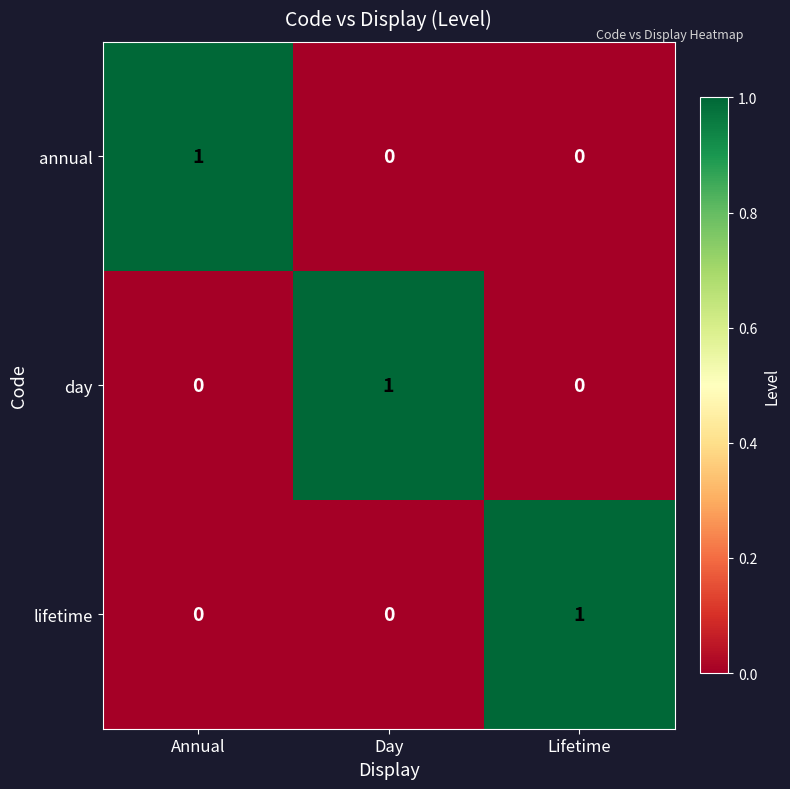

Reading right to left, transcribe all the data shown in this chart.

annual: 0	0	1
day: 0	1	0
lifetime: 1	0	0